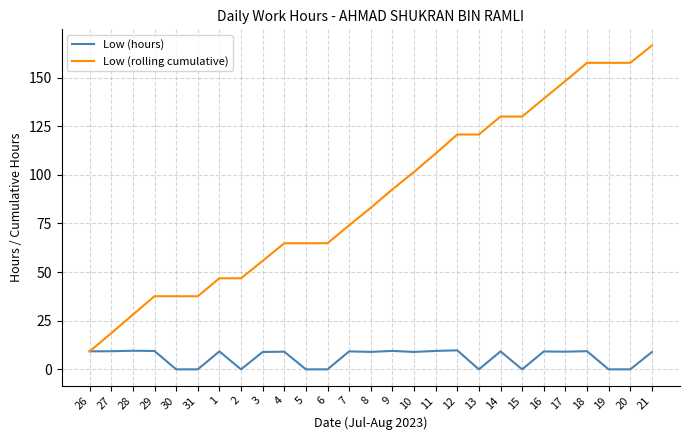

List the series in order of their overall mean, highest first.

Low (rolling cumulative), Low (hours)